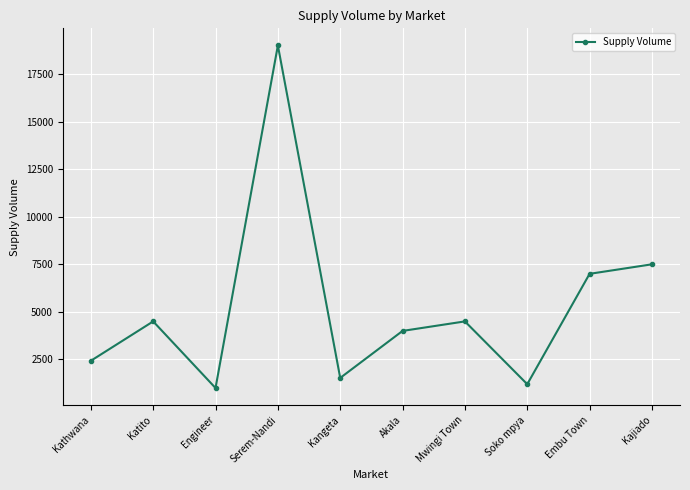

What is the minimum value shown in the chart?

1000